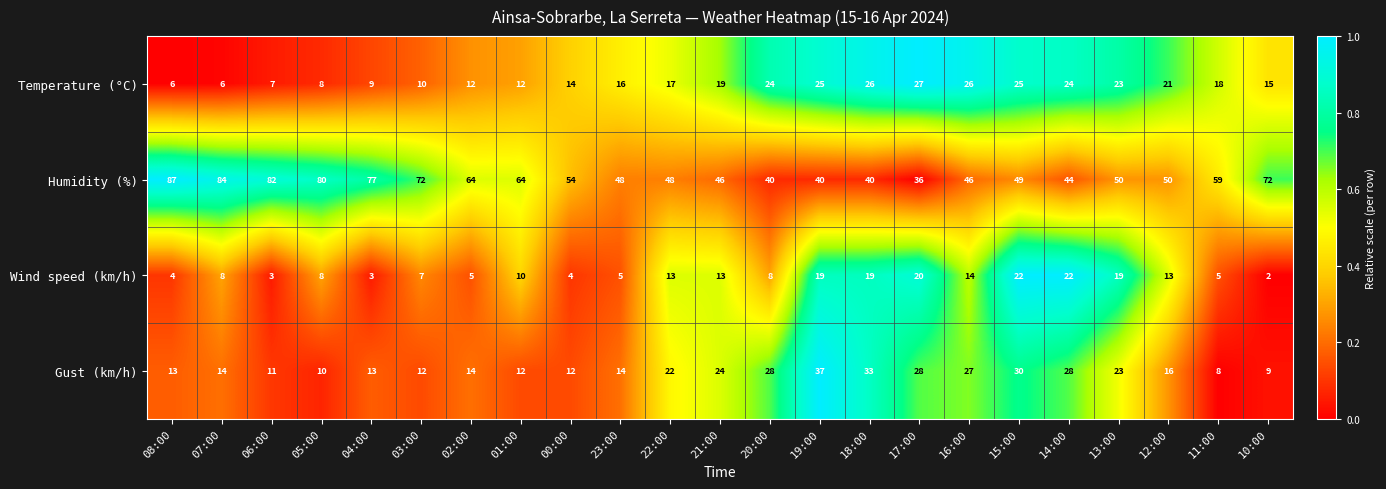

What is the difference between the Gust (km/h) values at 04:00 and 18:00?

20